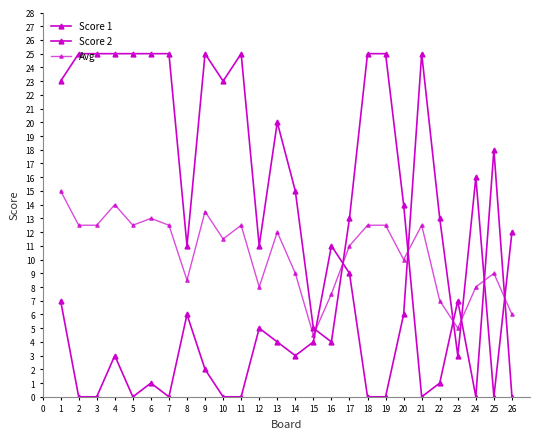

Between 12 and 3, which is larger?

3